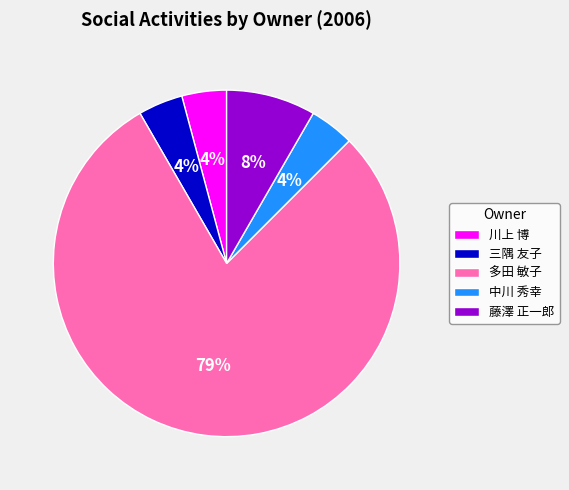

Combined, do 川上 博 and 中川 秀幸 account for over 50%?

No